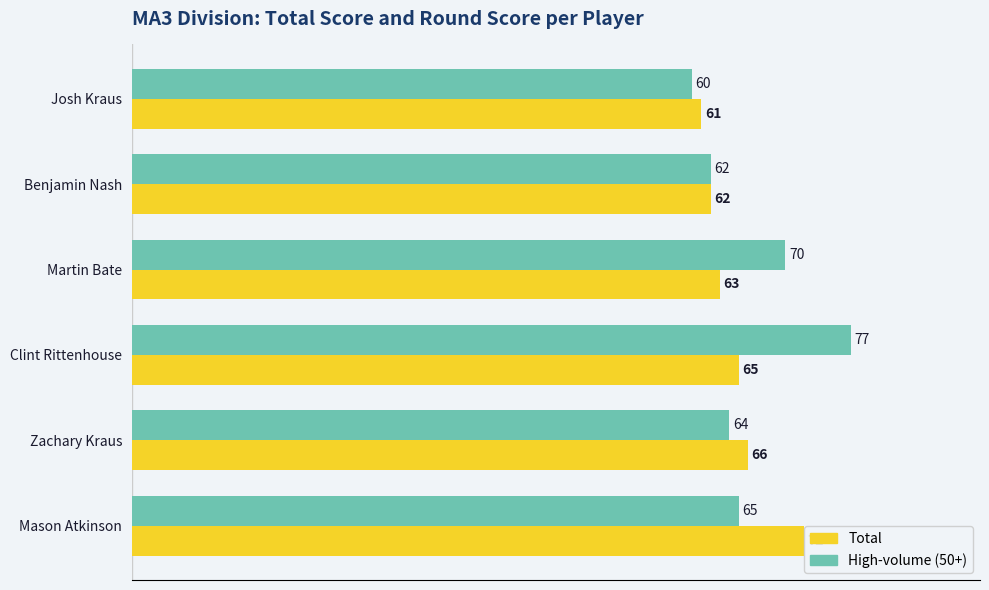

The High-volume (50+) series shows 64 at Zachary Kraus. True or false?

True